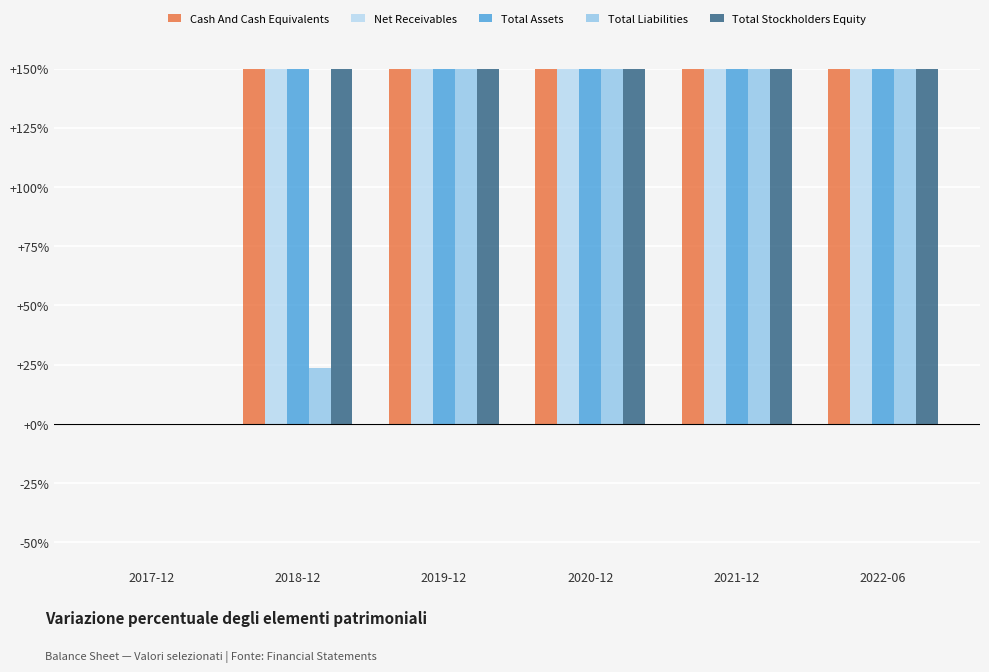

Between 2019-12 and 2022-06, which series saw the biggest shift?

Total Stockholders Equity